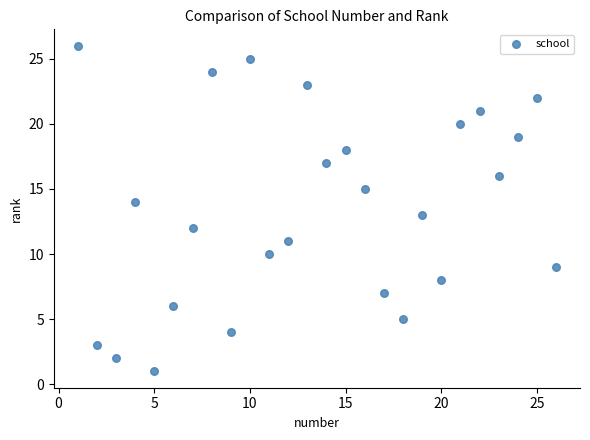

What is the range of X values (max minus min)?

25